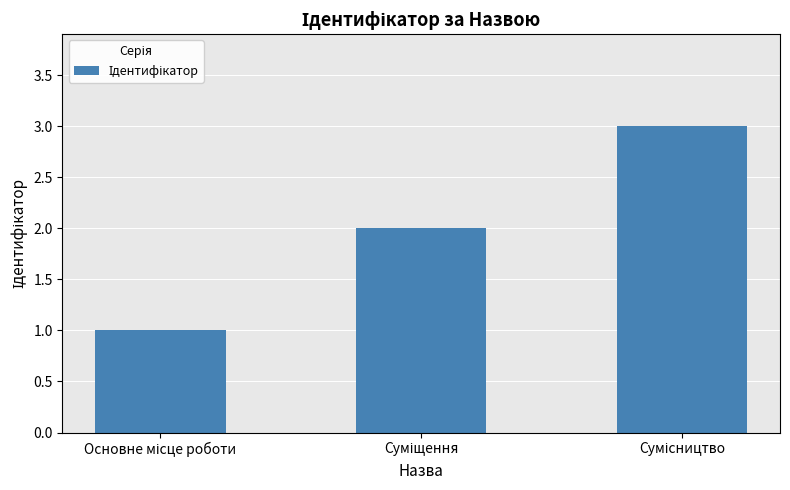

What is the greatest value displayed?

3